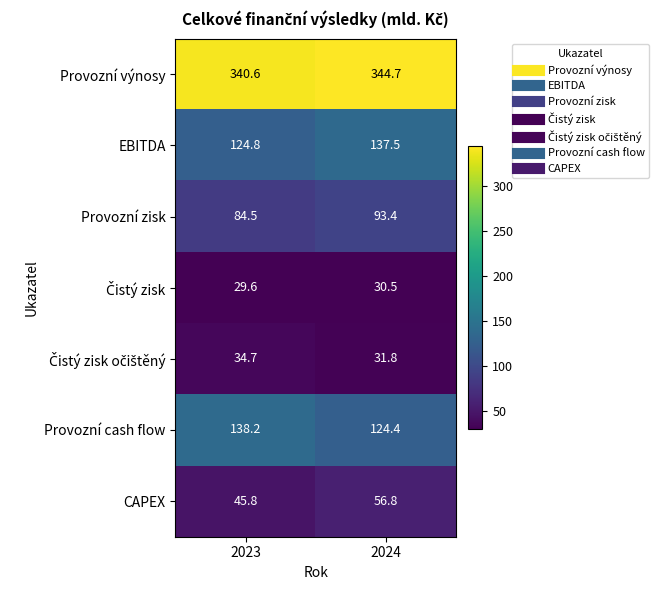

Between 2023 and 2024, which series saw the biggest shift?

Provozní cash flow